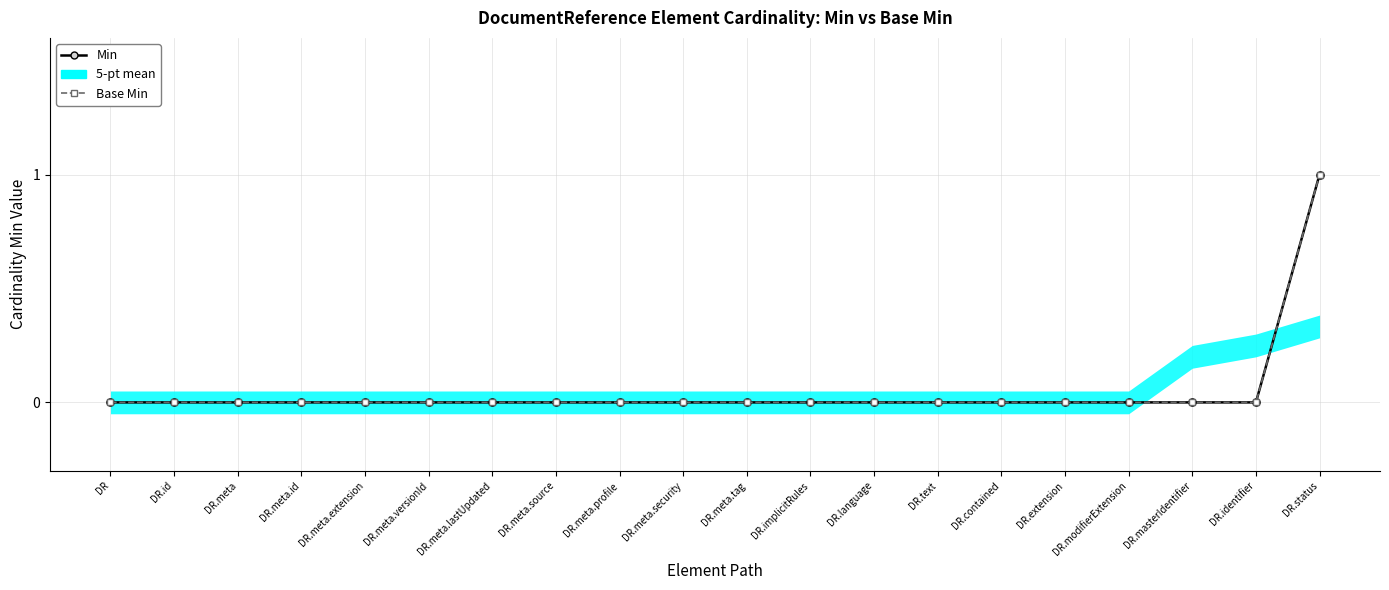

Is the value of Base Min at DR greater than the value of Min at DR.identifier?

No